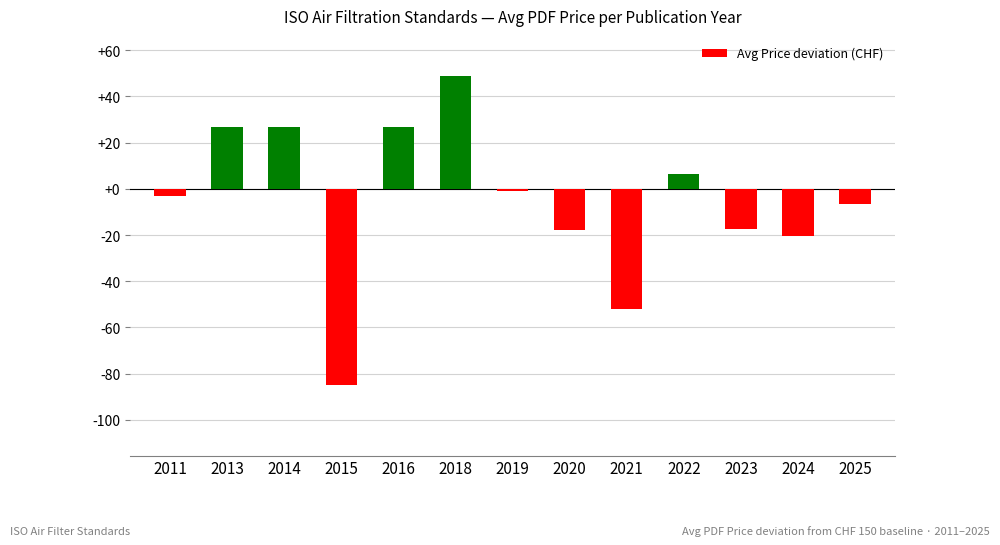

What is the difference between the values at 2013 and 2025?

33.5